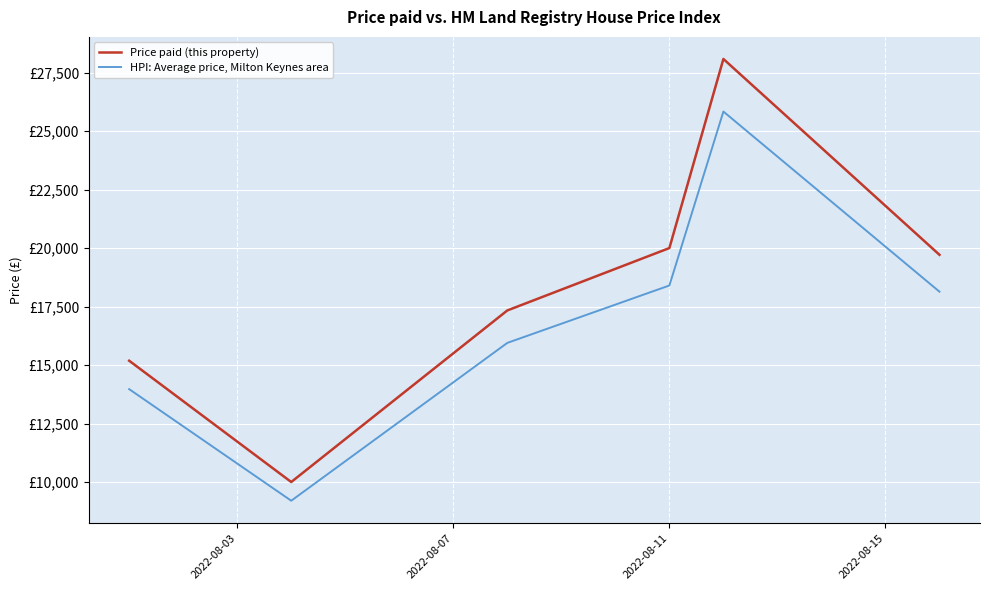

Is this an area chart (filled region under the line)?

No